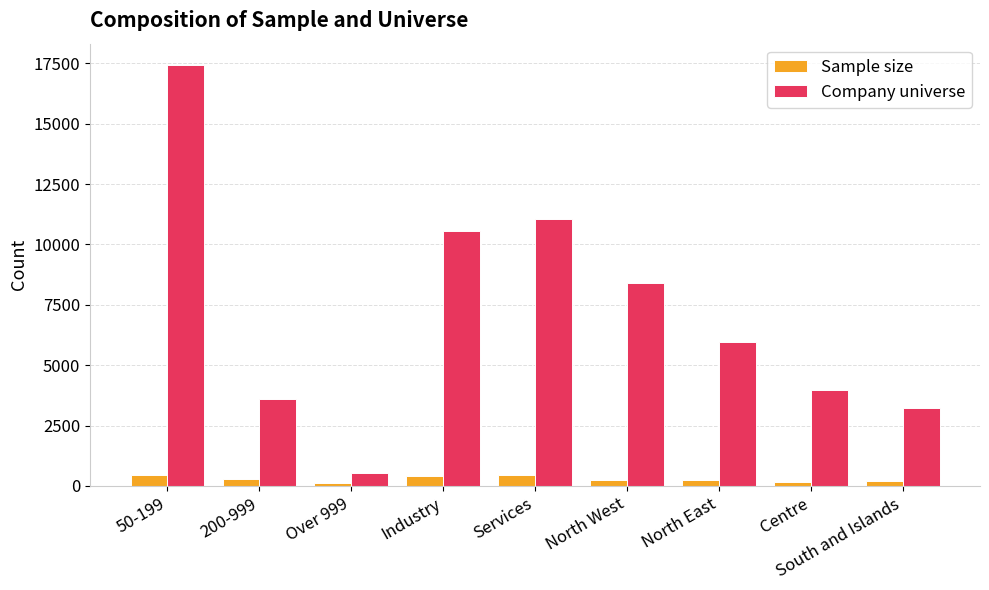

How many distinct data groups are displayed?

2